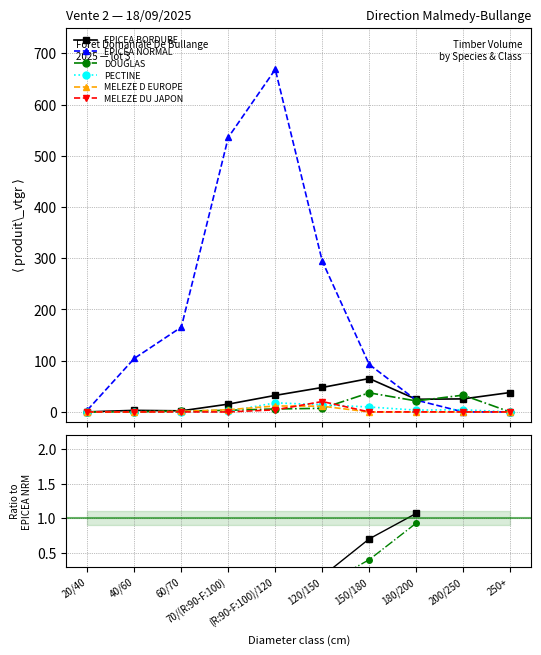

Where is the first local maximum for MELEZE D EUROPE?

120/150